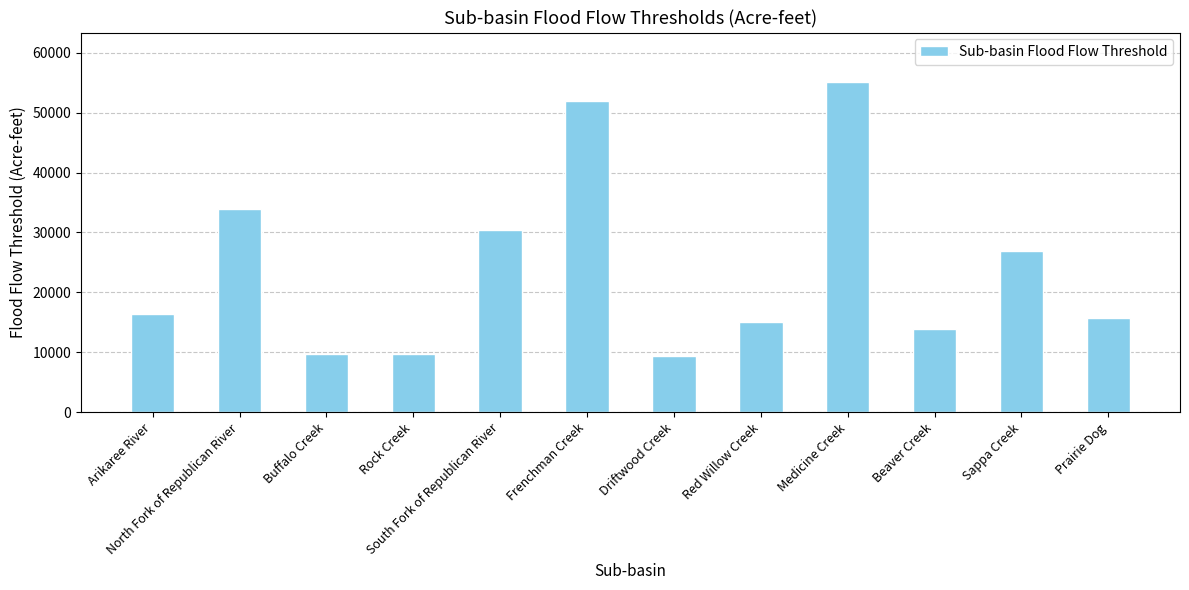

Reading left to right, what are all the values shown in this chart?

16400	33900	9800	9800	30400	51900	9400	15100	55100	13900	26900	15700